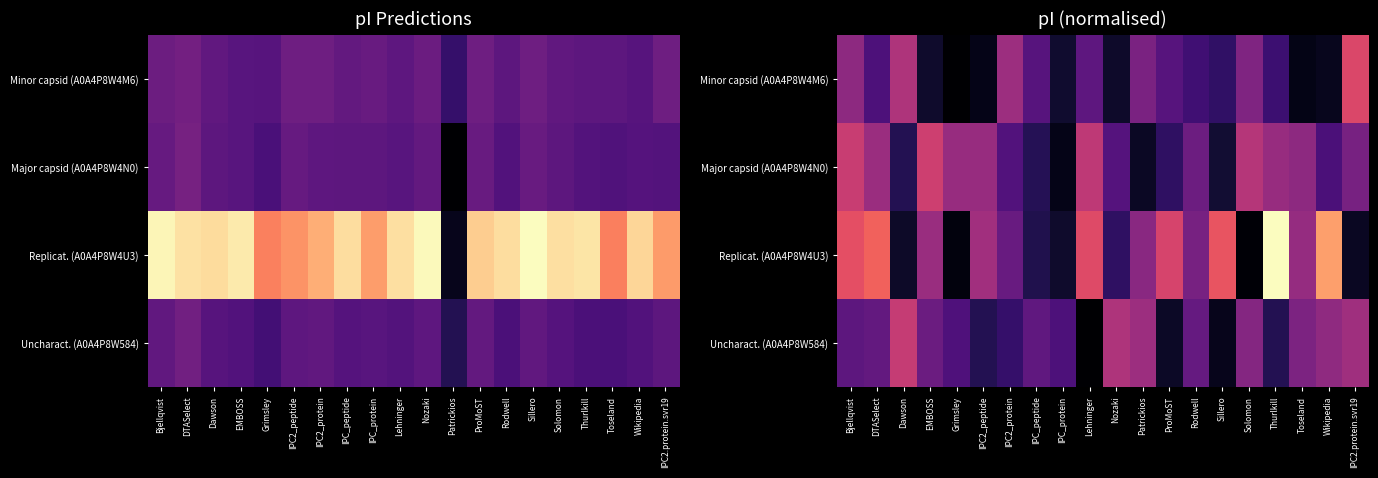

Which series has the largest total across all categories?

Replicat. (A0A4P8W4U3)